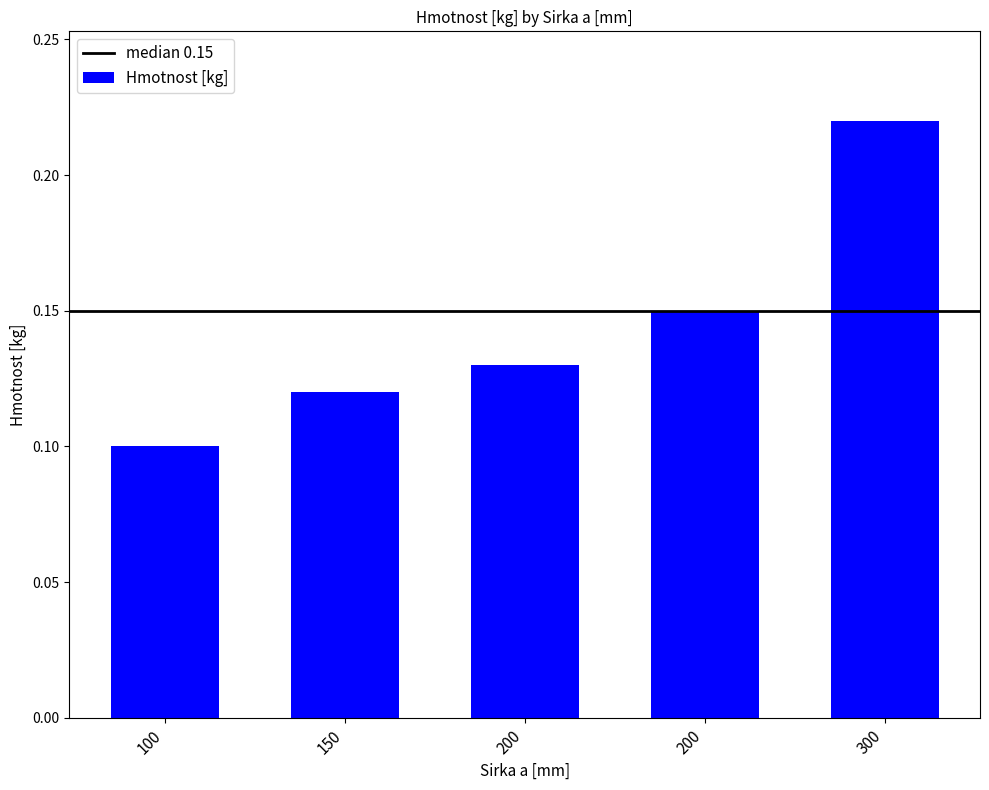

At which category does the chart reach its peak across all series?

300